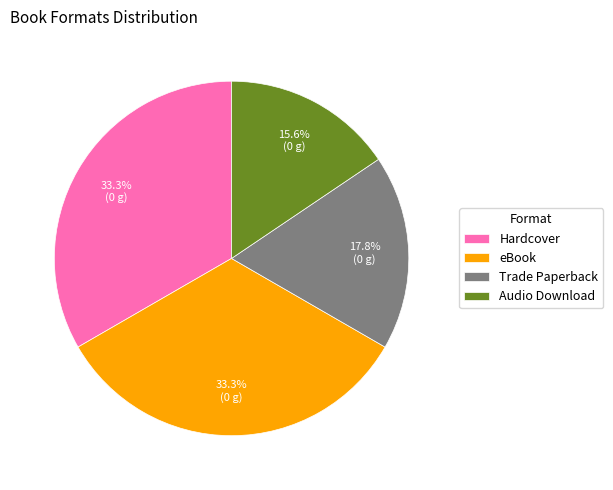

What is the ratio of the value at Trade Paperback to the value at Audio Download?

1.1